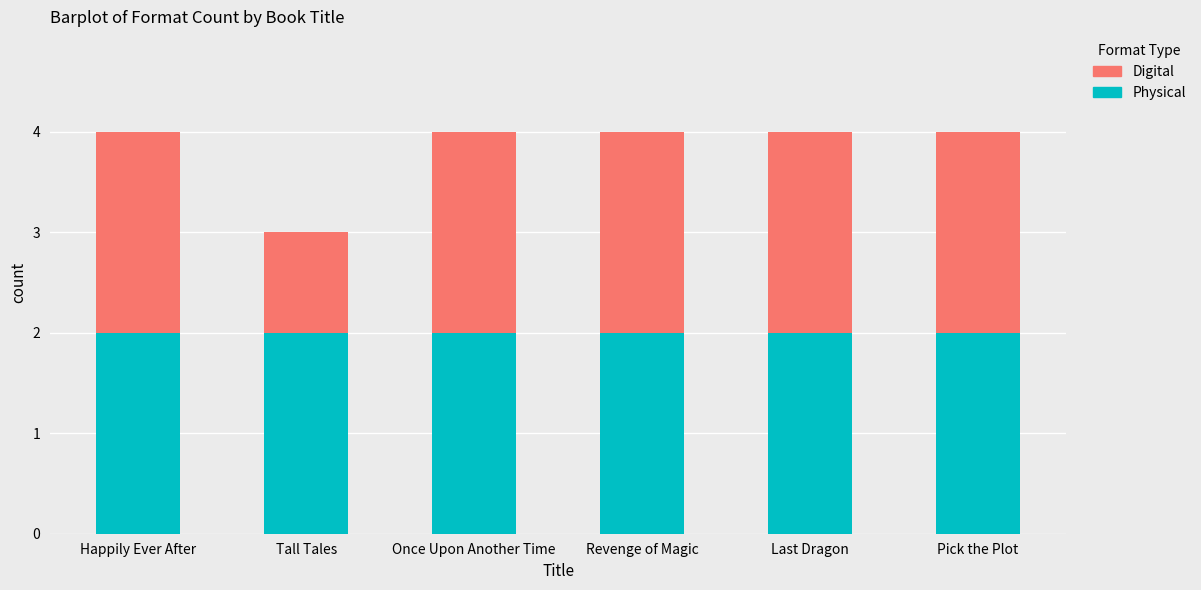

The Physical series shows 1 at Last Dragon. True or false?

False